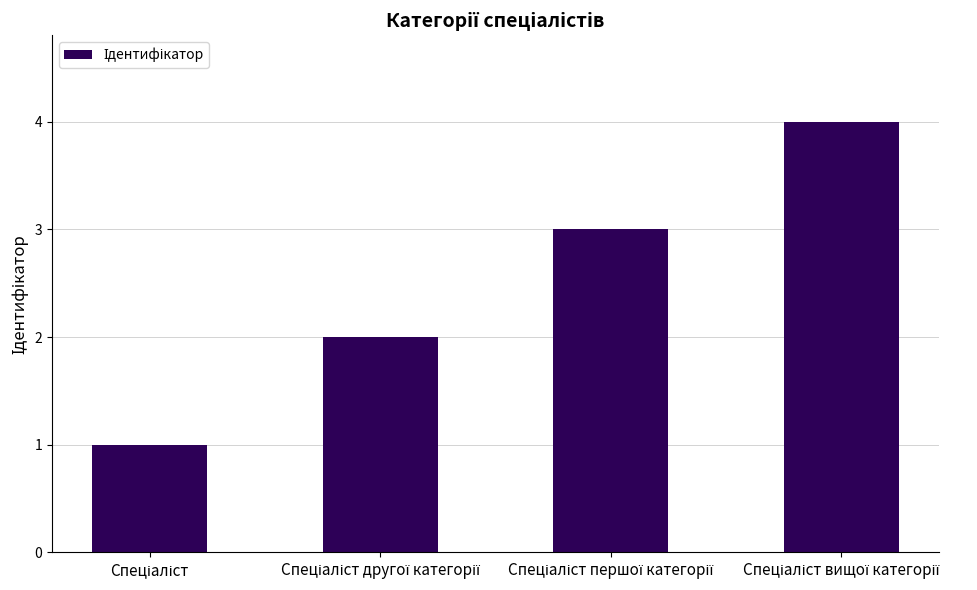

What is the maximum value shown in the chart?

4